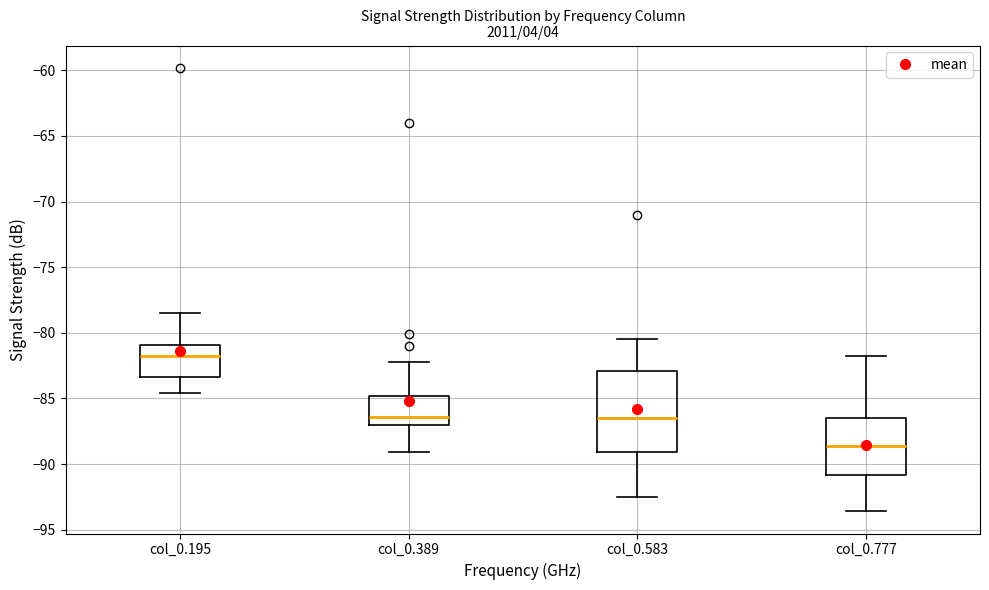

Reading left to right, transcribe this box plot: for each box, give where its median line is, the range the box spans, and where its two whiskers end, as read against the y-axis. The values are not printed on the chart, so give them approximately, as read against the axis.

col_0.195: median -82.0, box -83.5 to -81.0, whiskers -84.5 to -78.5
col_0.389: median -86.5, box -87.0 to -85.0, whiskers -89.0 to -82.0
col_0.583: median -86.5, box -89.0 to -83.0, whiskers -92.5 to -80.5
col_0.777: median -88.5, box -91.0 to -86.5, whiskers -93.5 to -82.0